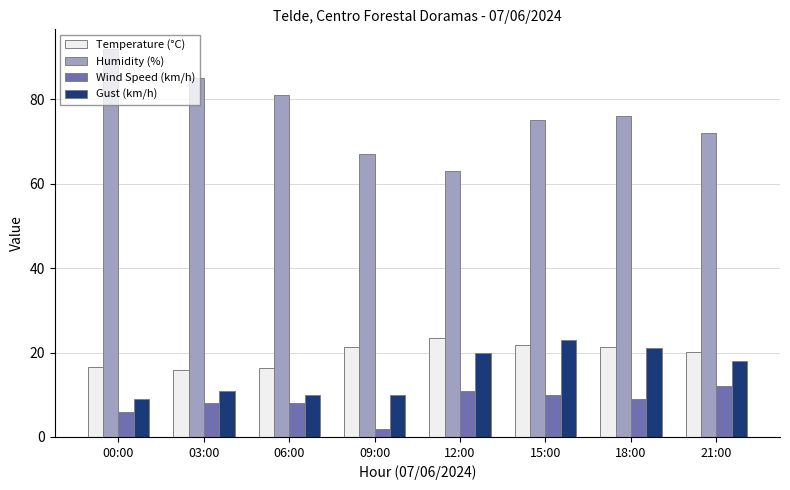

What is the difference between the highest and lowest values at 06:00?

73.0